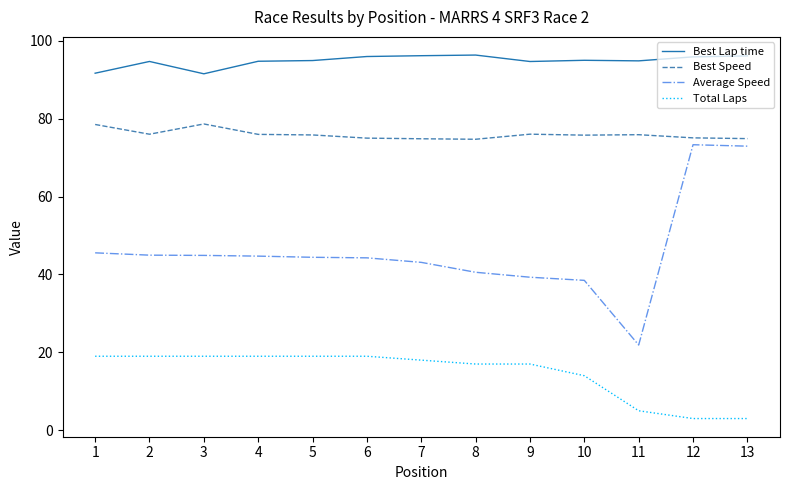

Rank the series at 10 from lowest to highest value.

Total Laps, Average Speed, Best Speed, Best Lap time